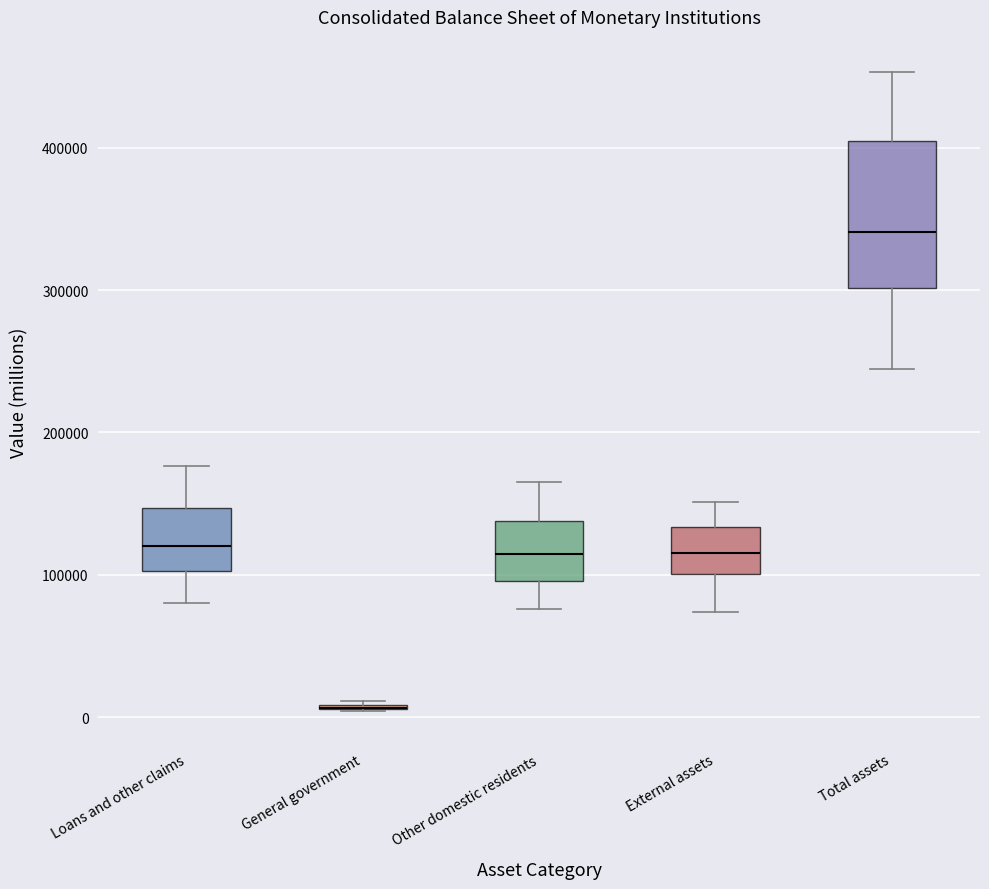

Which box is the tallest, from its lower edge to its upper edge?

Total assets